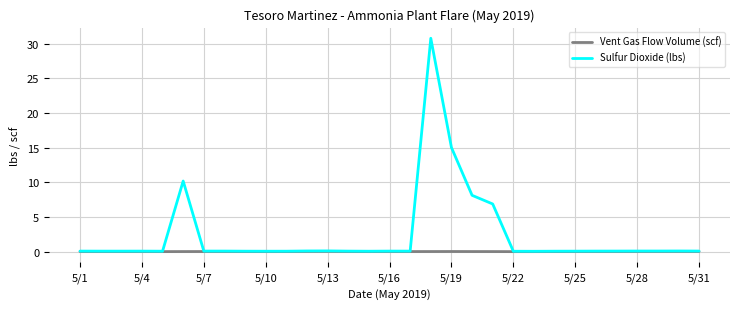

What is the sum of all Sulfur Dioxide (lbs) values?

72.9